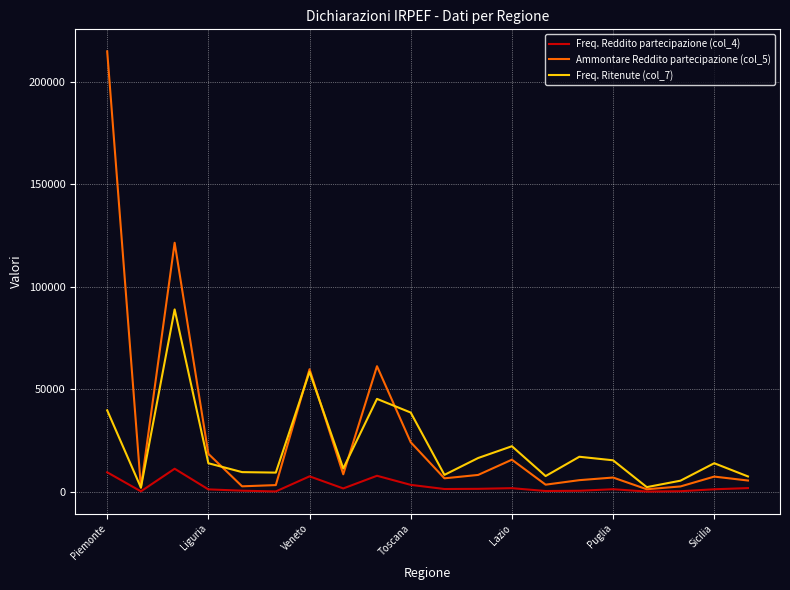

Which series has the largest range (max minus min)?

Ammontare Reddito partecipazione (col_5)